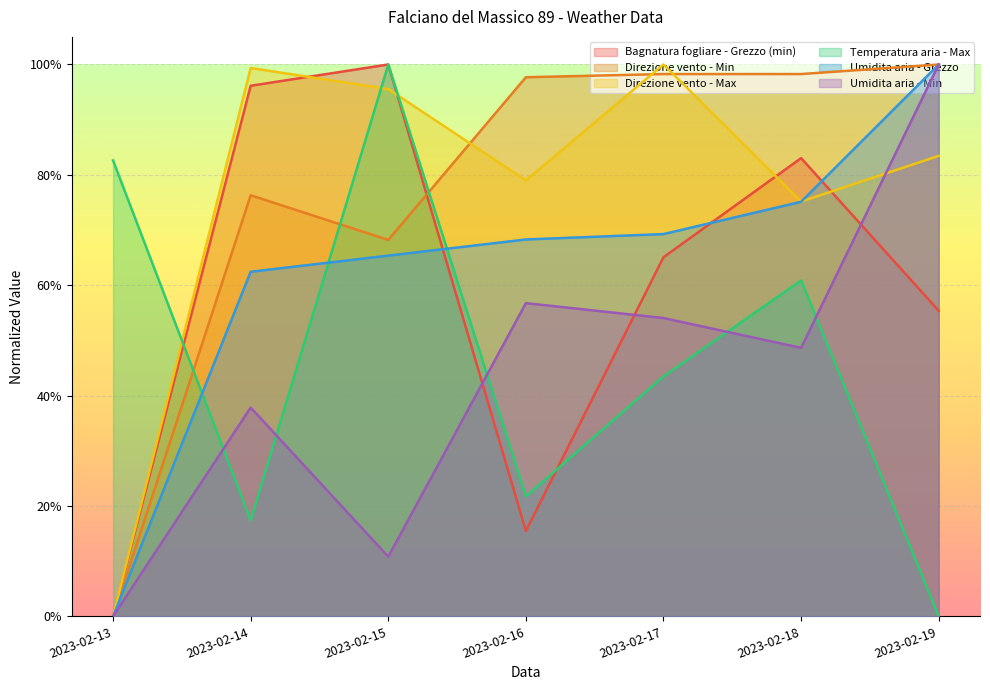

What is the value of the Temperatura aria - Max point at the 4th from the left?

0.2